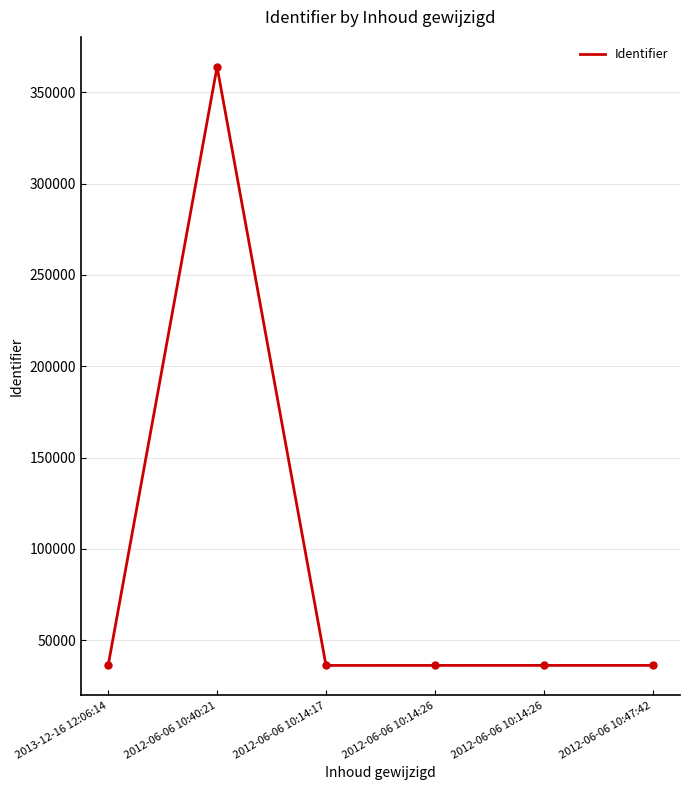

What is the difference between the second highest and minimum values?

26